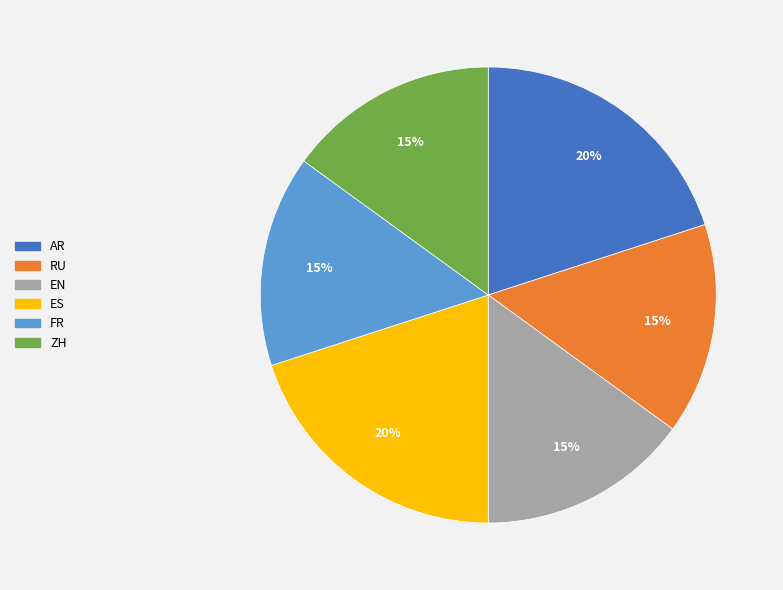

Approximately how many times larger is the value at RU compared to AR?

0.8